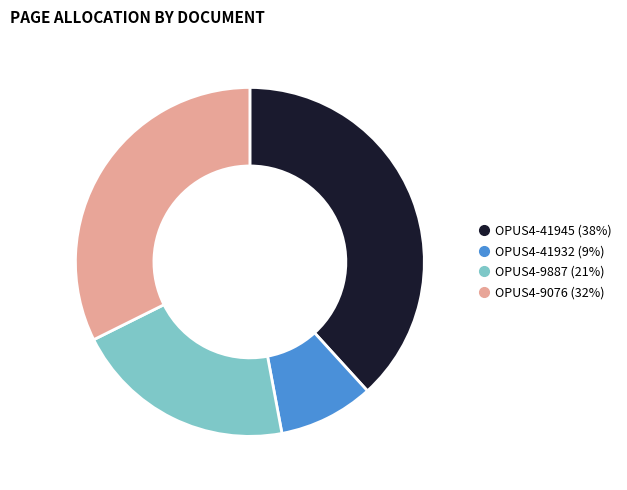

Do OPUS4-41945 and OPUS4-9076 together represent more than half of the pie?

Yes